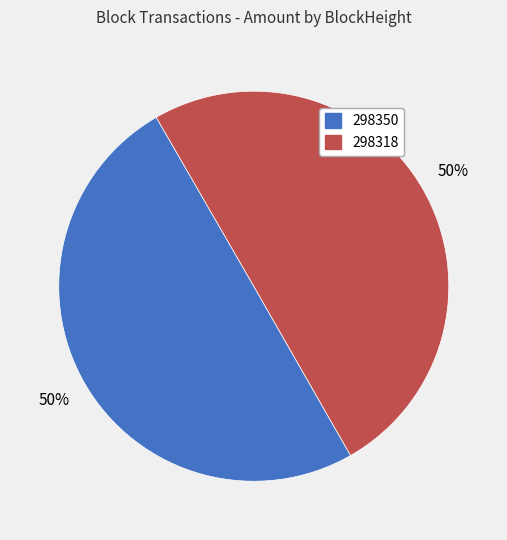

To the nearest percent, what is the difference between the largest and smallest slice percentages?

0%